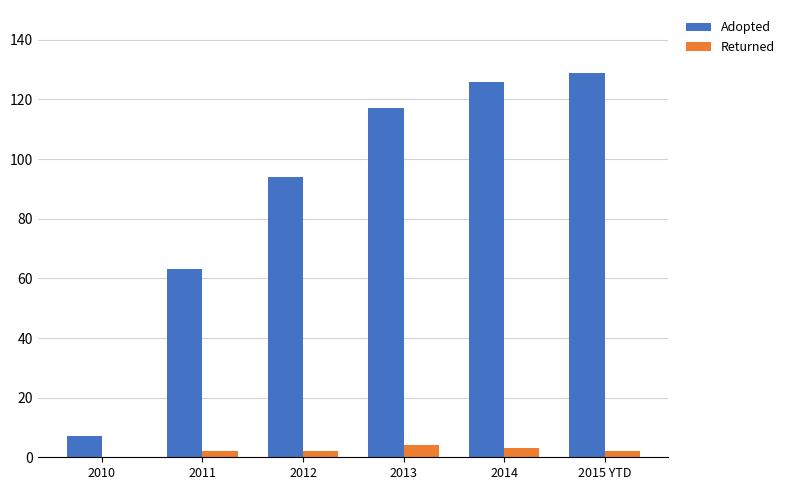

How many groups of bars are there?

6